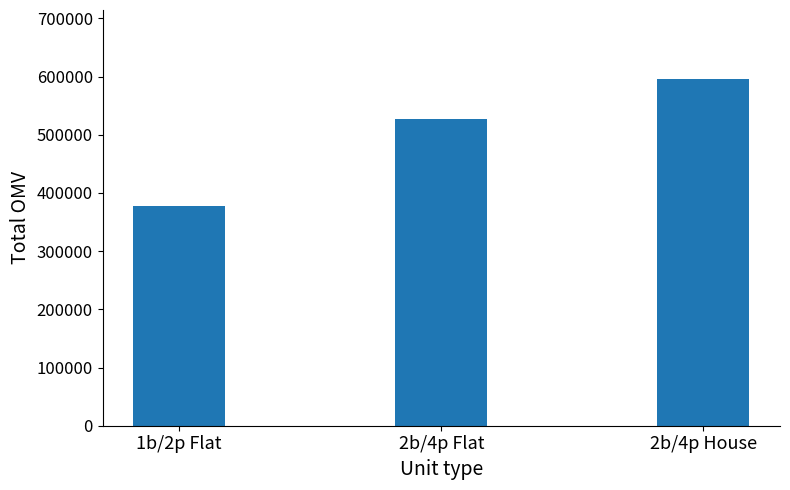

Which has a higher value, 2b/4p Flat or 1b/2p Flat?

2b/4p Flat